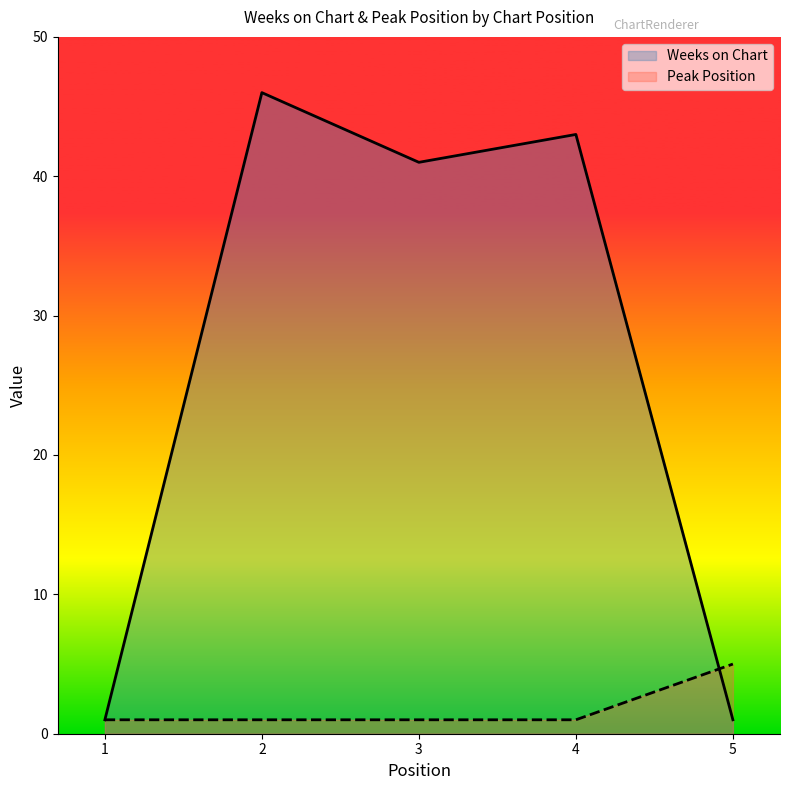

Reading left to right, list all the values displayed in this chart.

Weeks on Chart: 1=1	2=46	3=41	4=43	5=1
Peak Position: 1=1	2=1	3=1	4=1	5=5